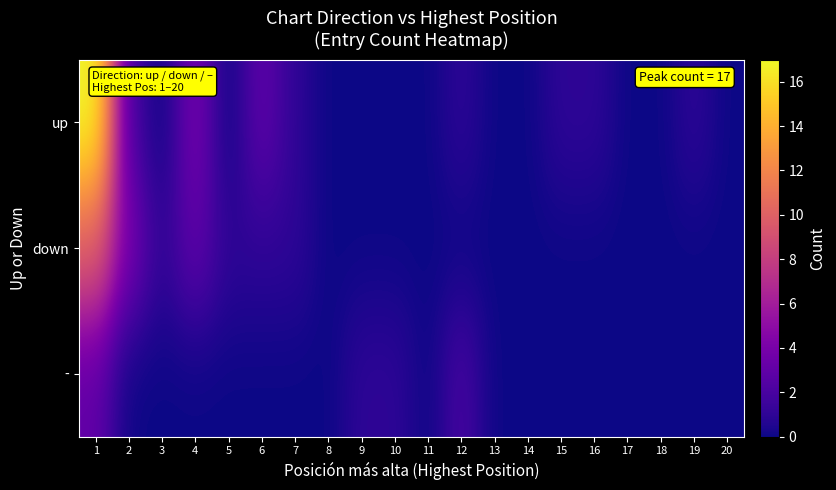

Reading right to left, list all the values displayed in this chart.

up: 20=0	19=1	18=0	17=0	16=1	15=1	14=0	13=0	12=1	11=0	10=0	9=0	8=0	7=1	6=3	5=0	4=4	3=0	2=2	1=17
down: 20=0	19=0	18=0	17=0	16=0	15=0	14=0	13=0	12=0	11=0	10=0	9=0	8=0	7=1	6=1	5=1	4=3	3=1	2=4	1=10
-: 20=0	19=0	18=0	17=0	16=0	15=0	14=0	13=0	12=2	11=0	10=1	9=1	8=0	7=0	6=0	5=0	4=0	3=0	2=0	1=3